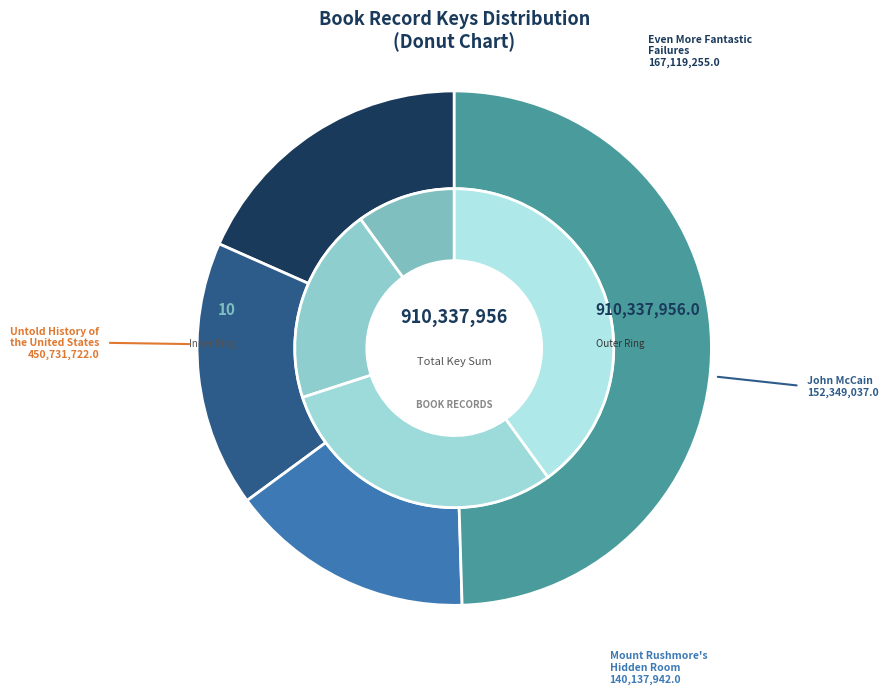

To the nearest percent, what portion does Untold History of the United States represent?

50%